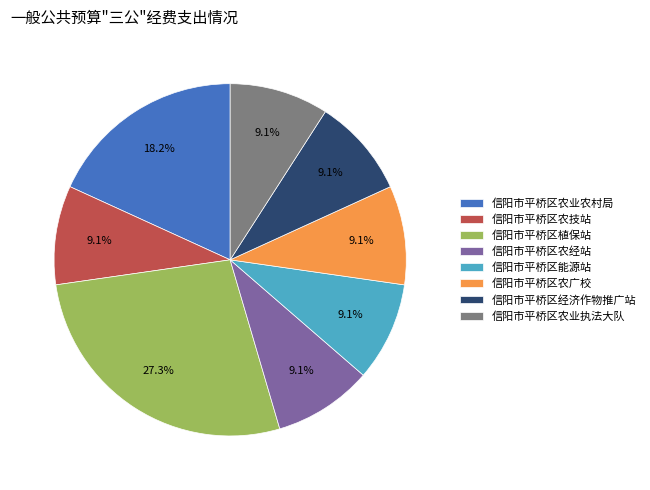

What percentage is the 信阳市平桥区农技站 slice, to the nearest percent?

9%